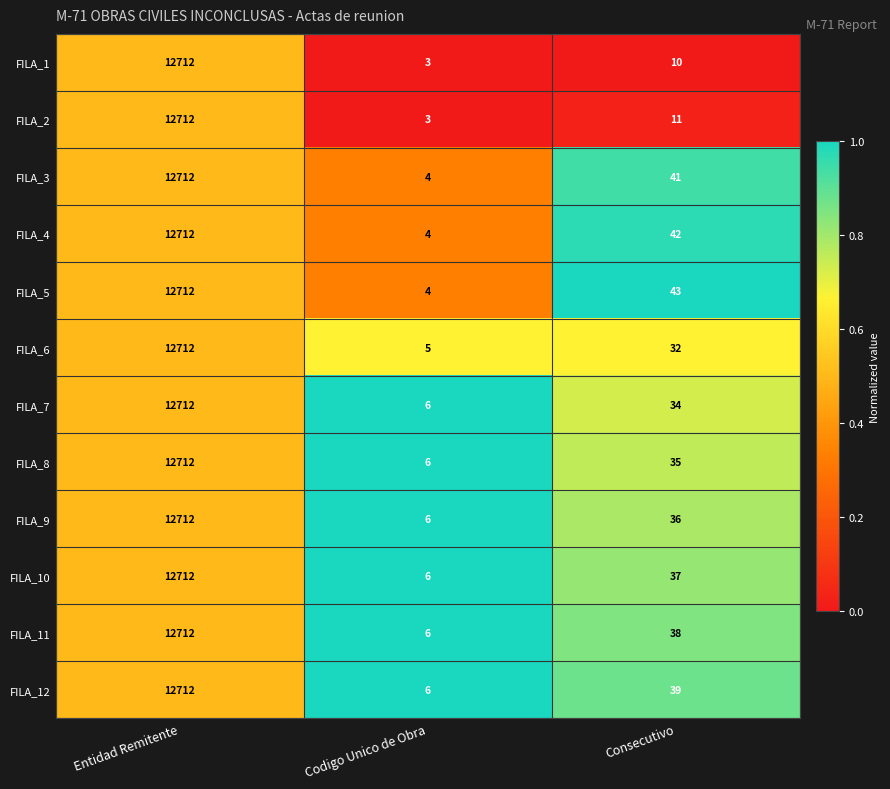

What is the spread (max minus min) of values at Codigo Unico de Obra?

3